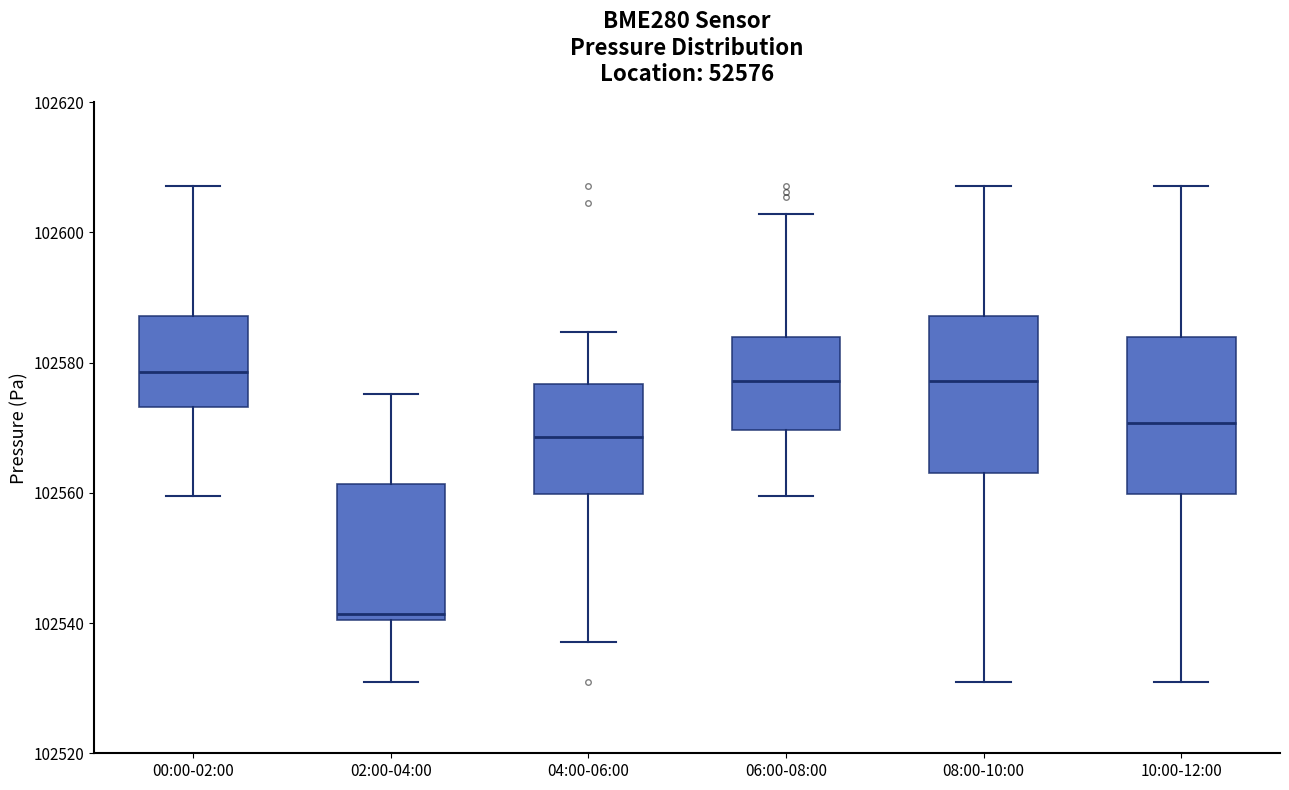

Reading left to right, read every box against the y-axis: the position of its median line, the range the box covers, and the ends of its whiskers. The values are not printed on the chart, so give them approximately, as read against the axis.

00:00-02:00: median 102578, box 102574 to 102588, whiskers 102560 to 102608
02:00-04:00: median 102542, box 102540 to 102562, whiskers 102530 to 102576
04:00-06:00: median 102568, box 102560 to 102576, whiskers 102538 to 102584
06:00-08:00: median 102578, box 102570 to 102584, whiskers 102560 to 102602
08:00-10:00: median 102578, box 102564 to 102588, whiskers 102530 to 102608
10:00-12:00: median 102570, box 102560 to 102584, whiskers 102530 to 102608